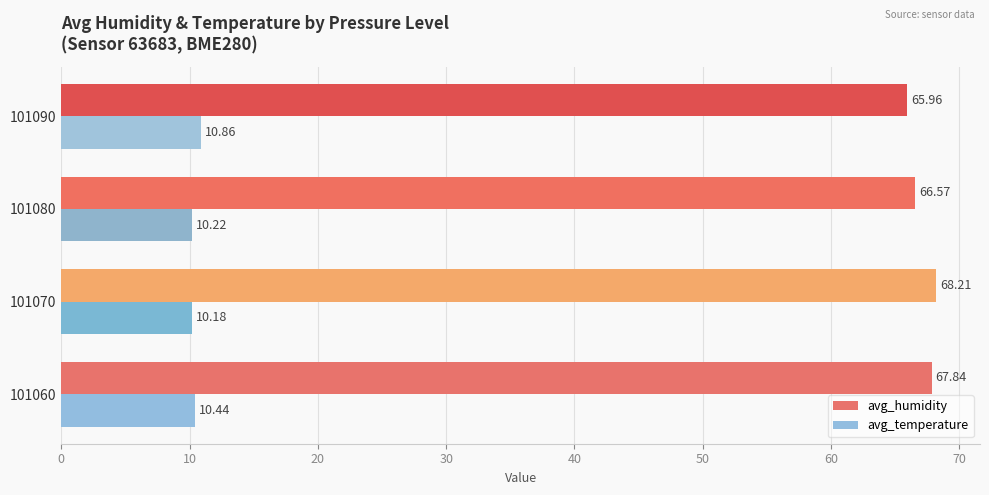

At how many categories does at least one series exceed 41?

4